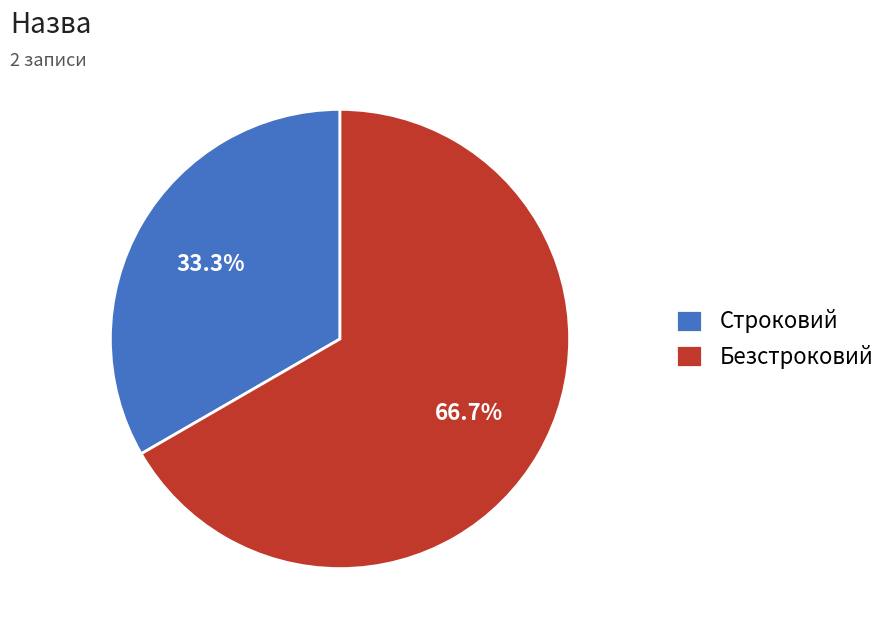

The Строковий slice represents 46% of the pie. True or false?

False